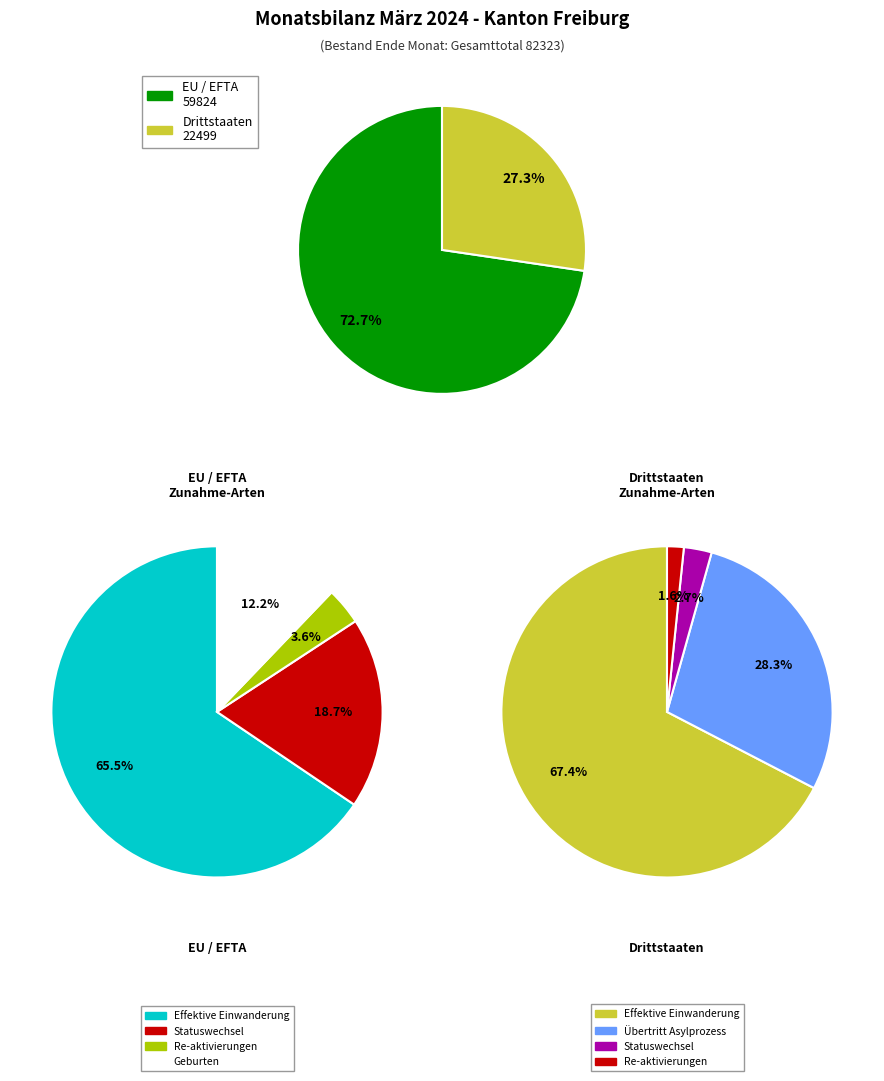

Between 0 and 1, which series saw the biggest shift?

Effektive Einwanderung